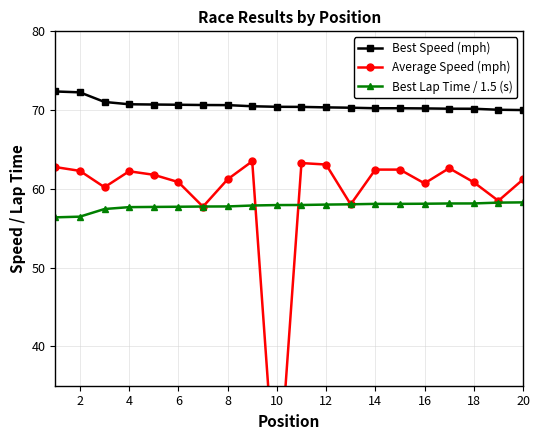

True or false: Best Lap Time / 1.5 (s) has more than 0 interior local peaks.

False